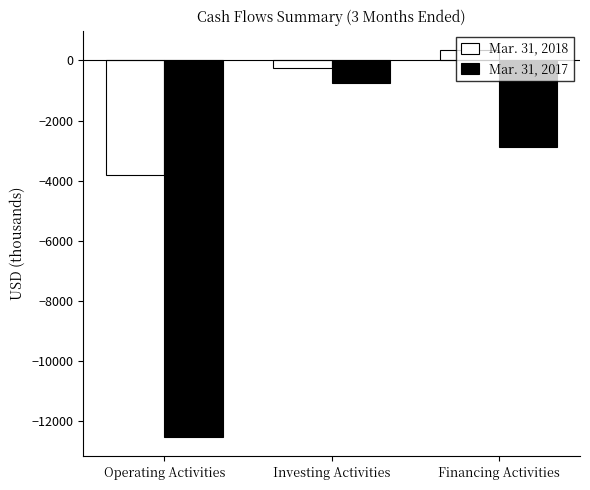

What is the label of the 3rd bar from the left?

Financing Activities